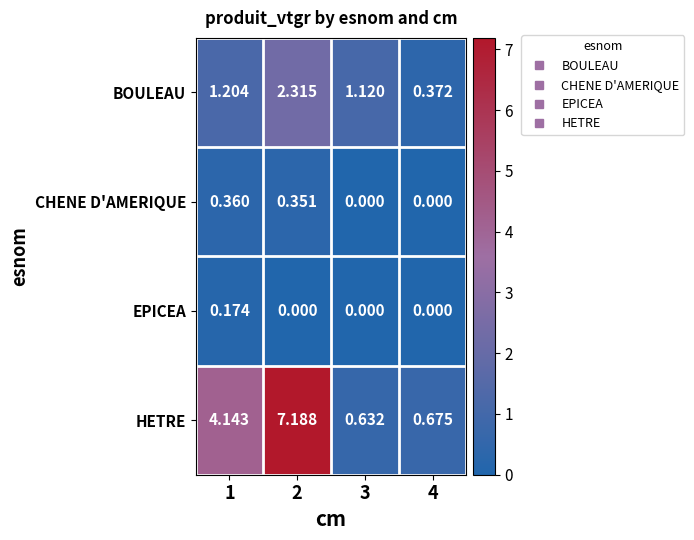

Which series has the largest range (max minus min)?

HETRE